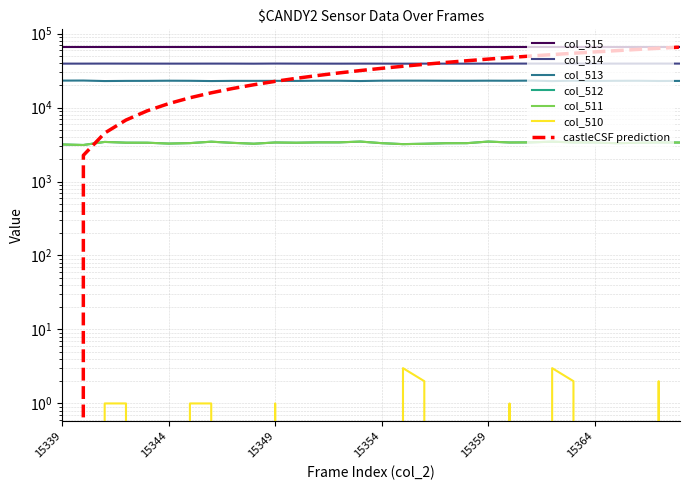

In col_510, how many points are higher than both neighbors (excluding endpoints)?

5